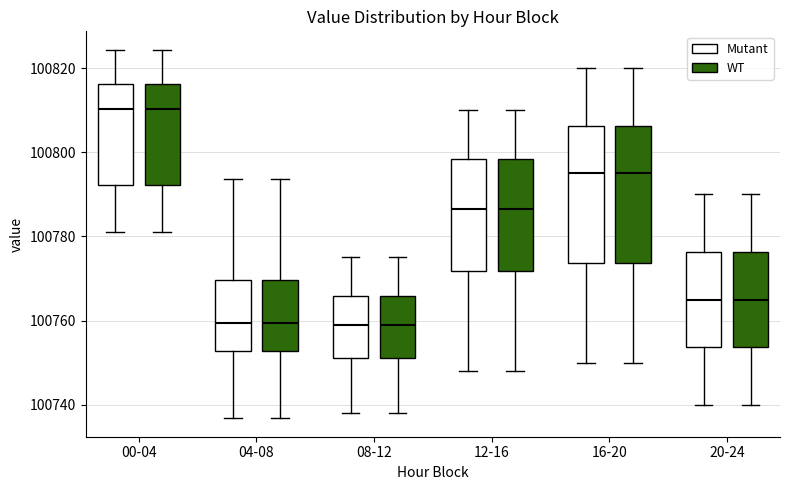

Reading left to right, transcribe this box plot: for each box, give where its median line is, the range the box spans, and where its two whiskers end, as read against the y-axis. The values are not printed on the chart, so give them approximately, as read against the axis.

00-04 (Mutant): median 100810, box 100792 to 100816, whiskers 100780 to 100824
00-04 (WT): median 100810, box 100792 to 100816, whiskers 100780 to 100824
04-08 (Mutant): median 100760, box 100752 to 100770, whiskers 100736 to 100794
04-08 (WT): median 100760, box 100752 to 100770, whiskers 100736 to 100794
08-12 (Mutant): median 100760, box 100752 to 100766, whiskers 100738 to 100776
08-12 (WT): median 100760, box 100752 to 100766, whiskers 100738 to 100776
12-16 (Mutant): median 100786, box 100772 to 100798, whiskers 100748 to 100810
12-16 (WT): median 100786, box 100772 to 100798, whiskers 100748 to 100810
16-20 (Mutant): median 100796, box 100774 to 100806, whiskers 100750 to 100820
16-20 (WT): median 100796, box 100774 to 100806, whiskers 100750 to 100820
20-24 (Mutant): median 100766, box 100754 to 100776, whiskers 100740 to 100790
20-24 (WT): median 100766, box 100754 to 100776, whiskers 100740 to 100790